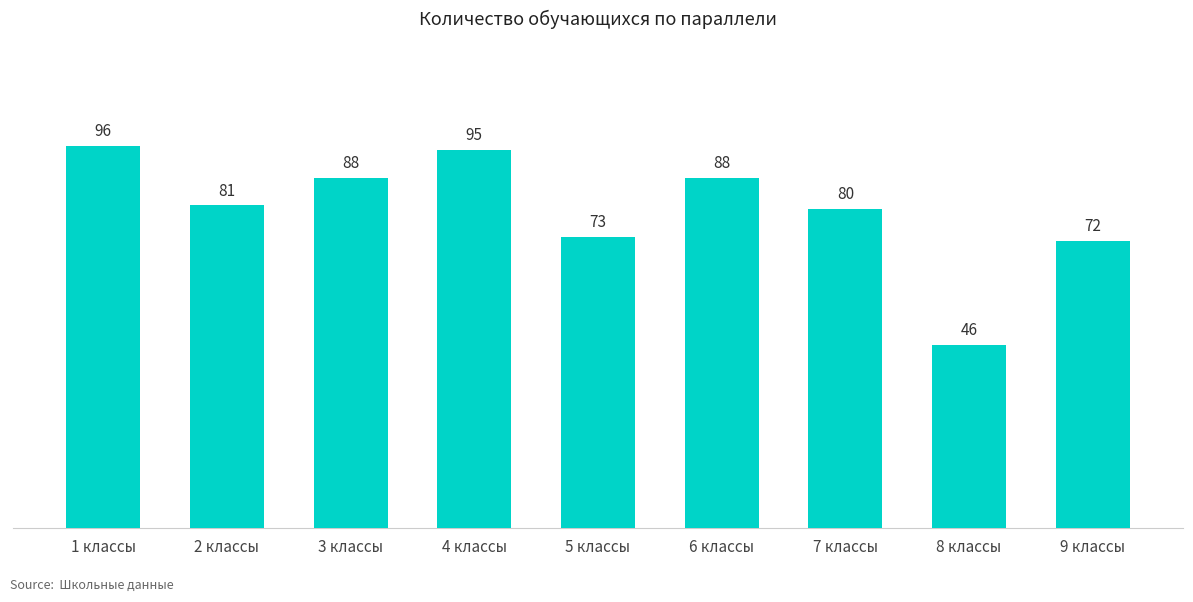

True or false: the data shows 72 at 9 классы.

True